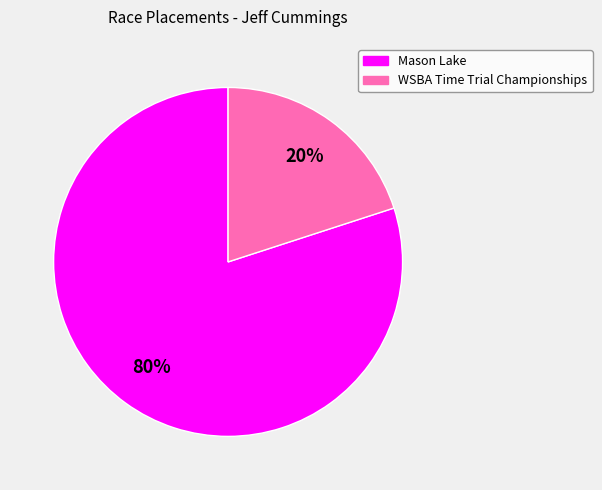

To the nearest percent, what is the difference between the WSBA Time Trial Championships and Mason Lake slice percentages?

60%